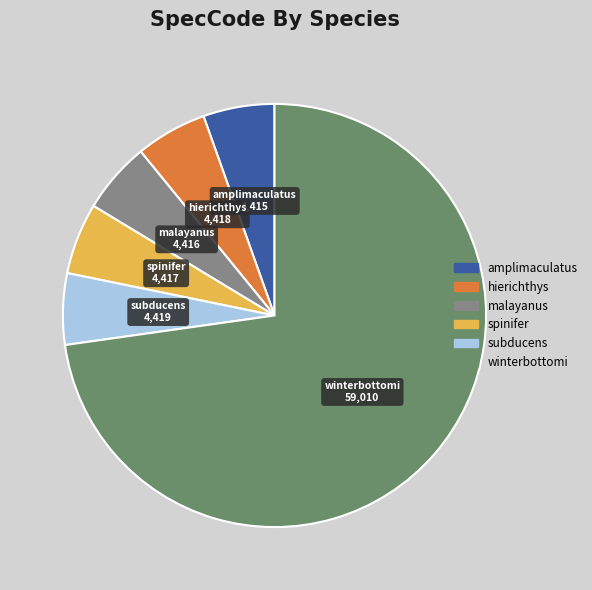

How many segments does this pie chart have?

6